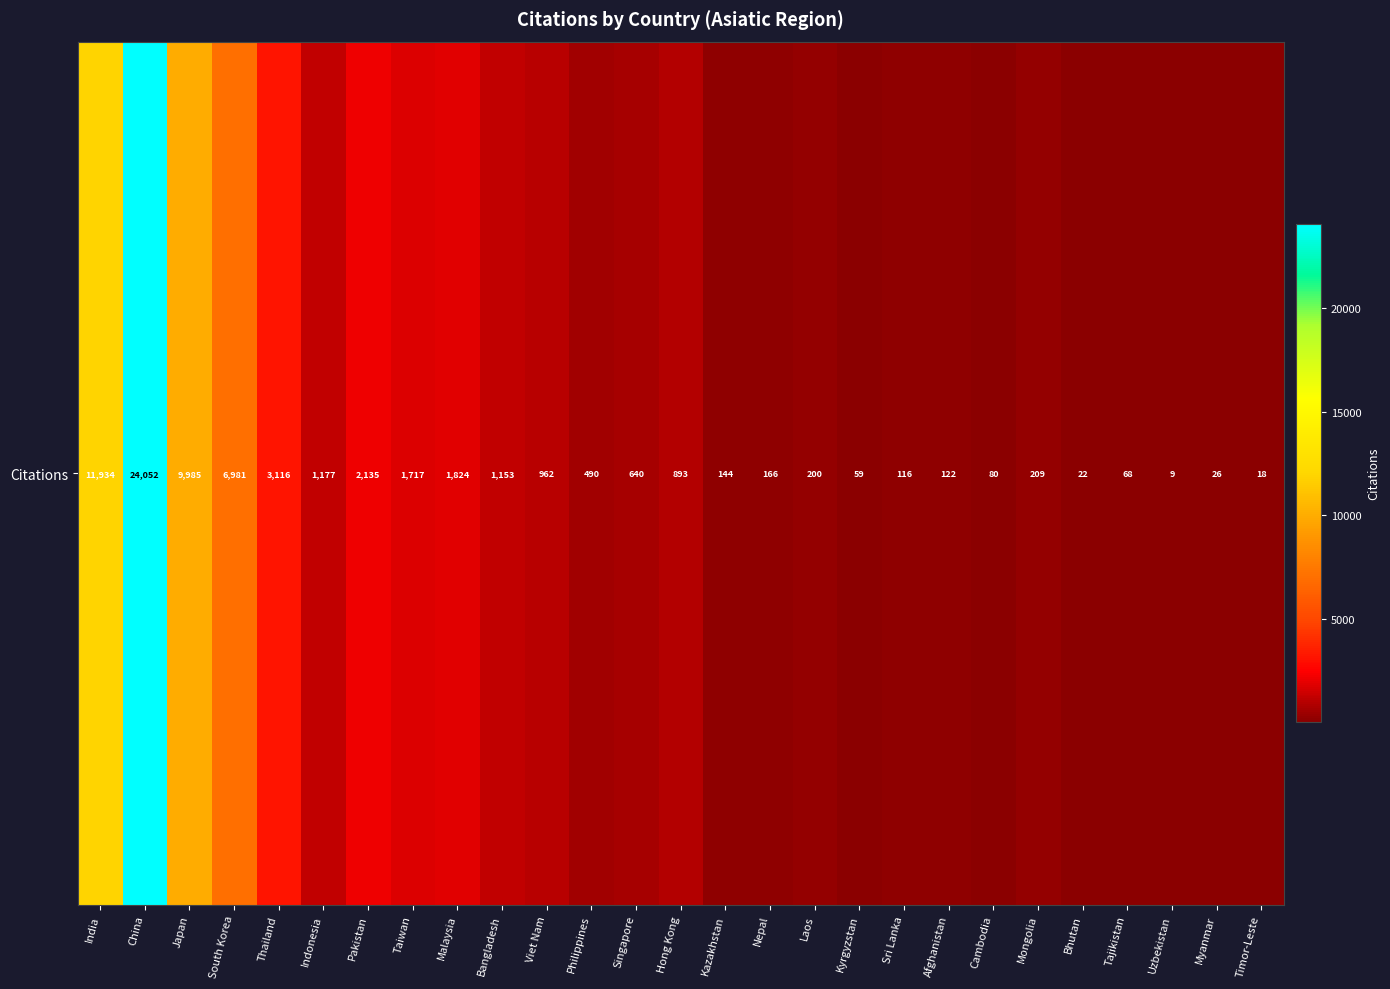

Between India and Taiwan, which is larger?

India